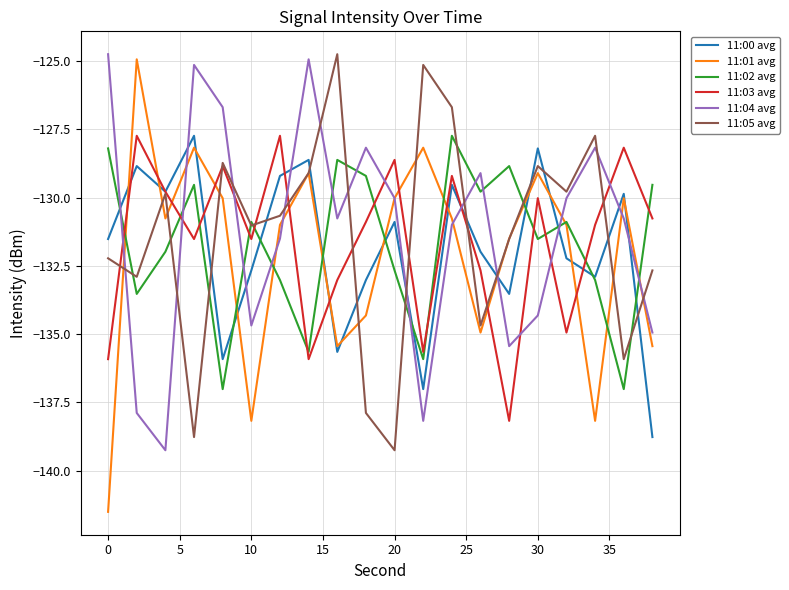

How many lines are shown in the chart?

6